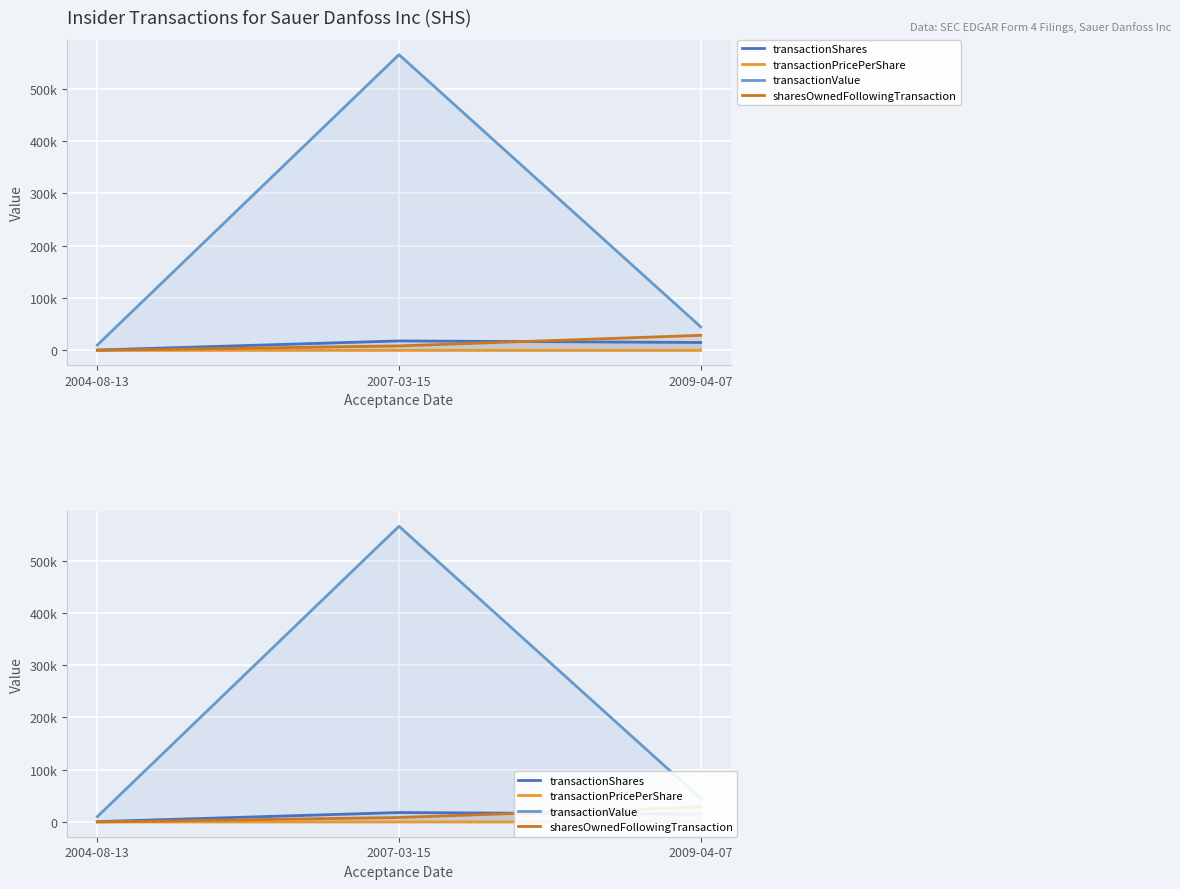

Which has a higher value, 2009-04-07 or 2007-03-15?

2007-03-15